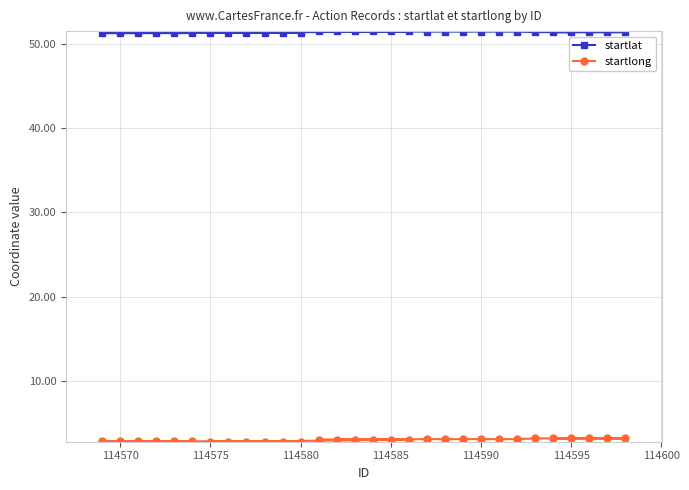

Which series has the largest total across all categories?

startlat